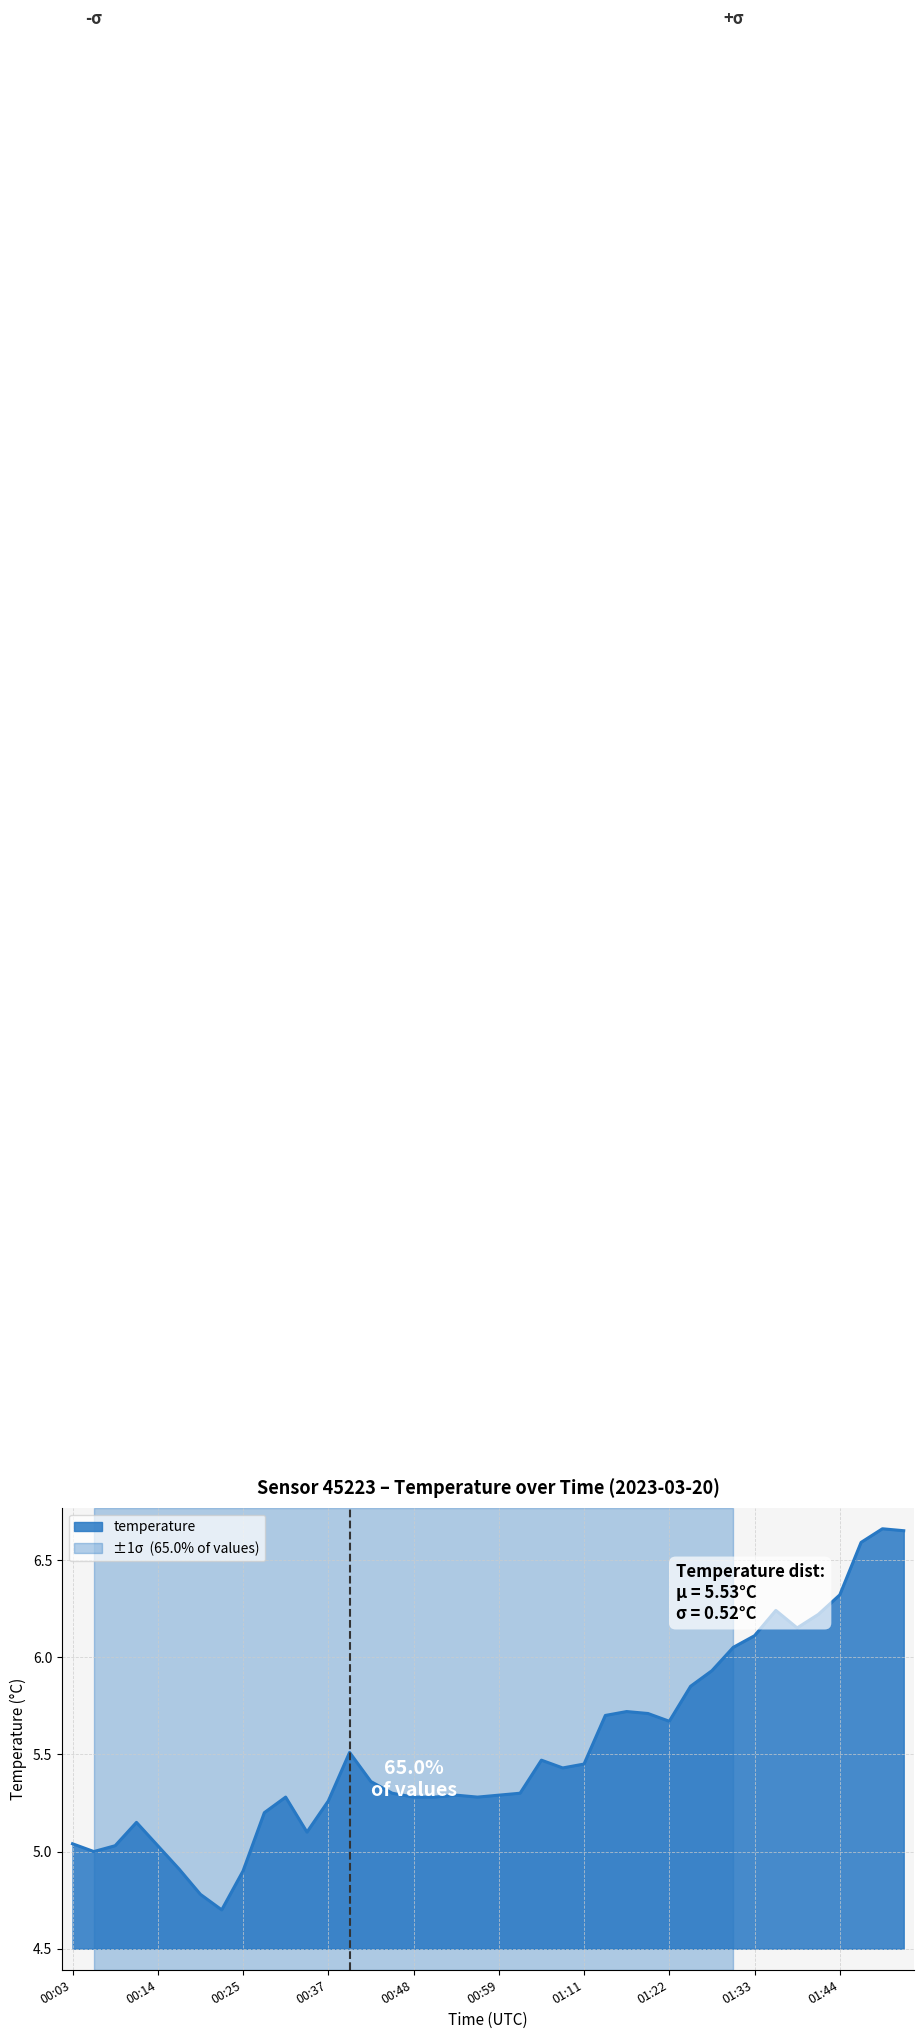

What is the difference between the maximum and minimum values?

2.0